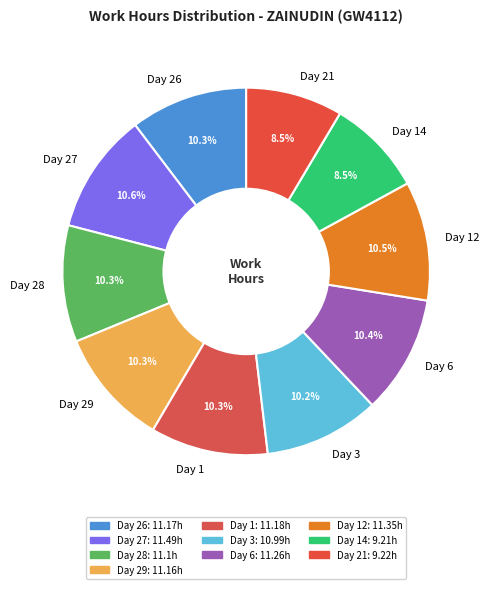

How many segments does this pie chart have?

10